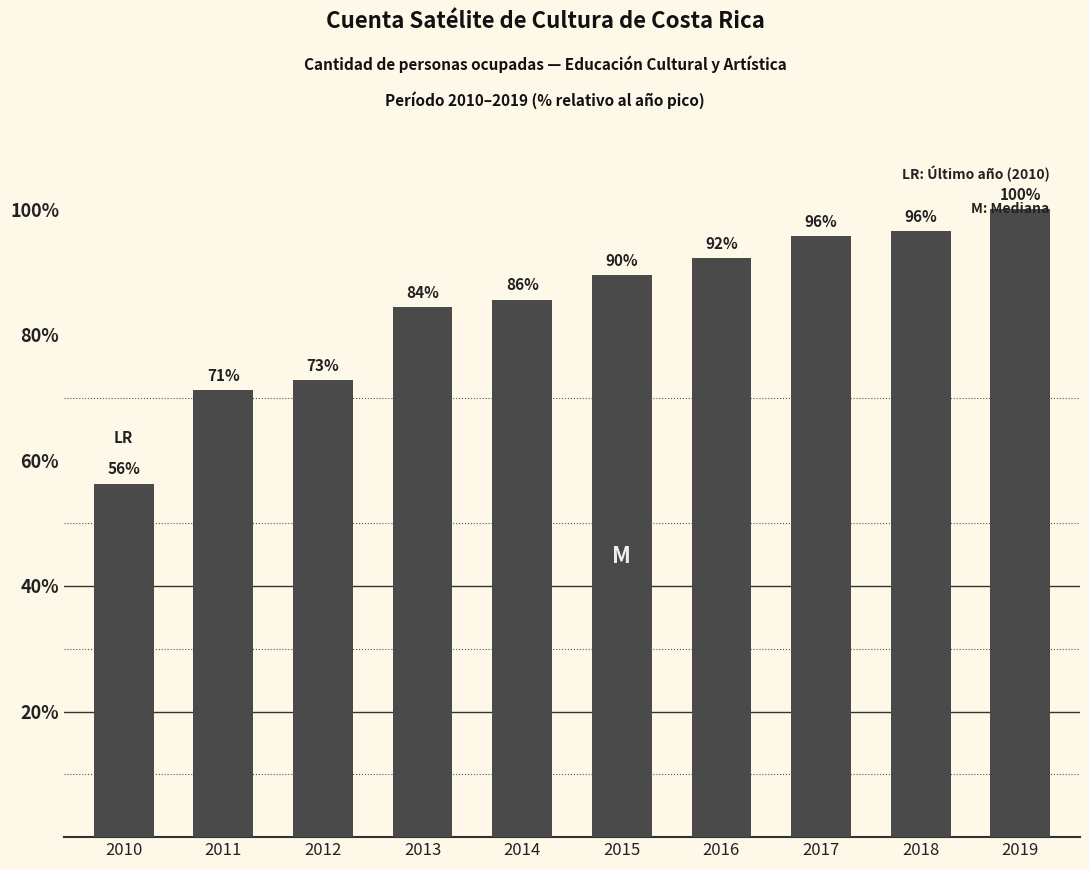

The value at 2015 is 159.0. True or false?

False